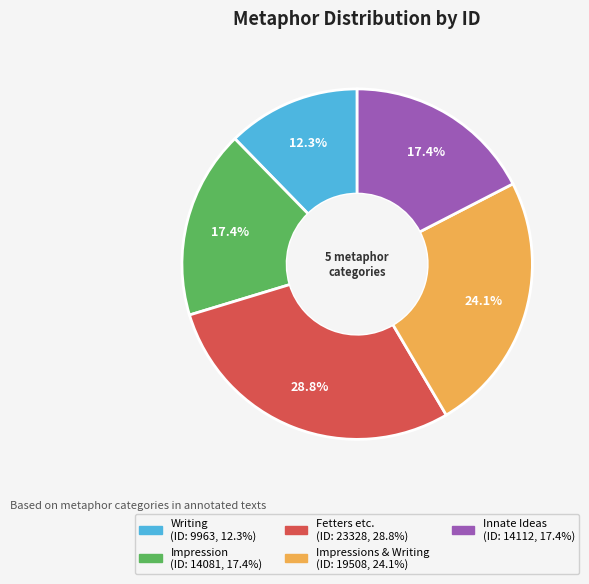

How many segments does this pie chart have?

5